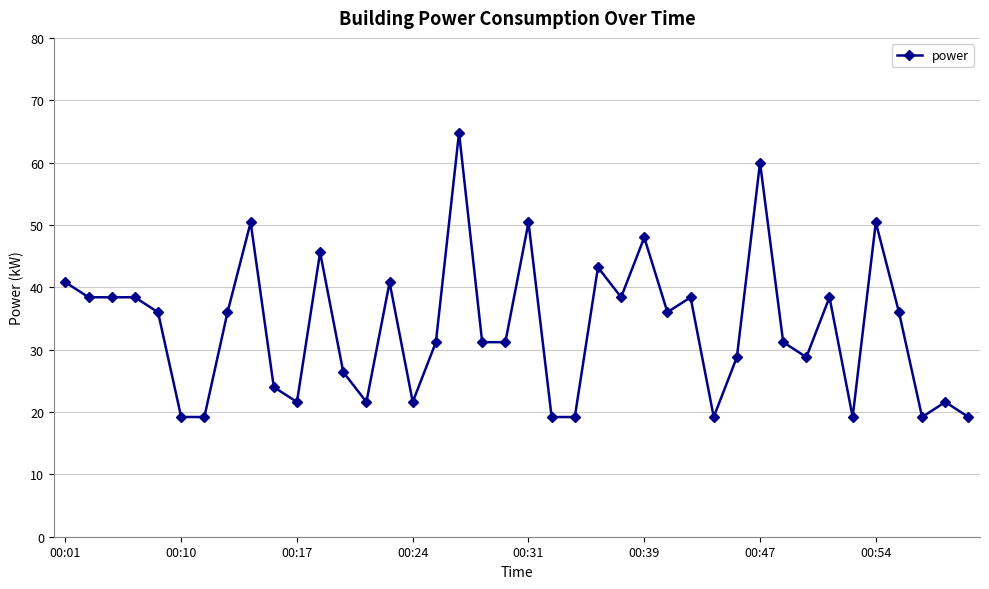

How many interior local peaks (higher than both neighbors) does the data have?

13